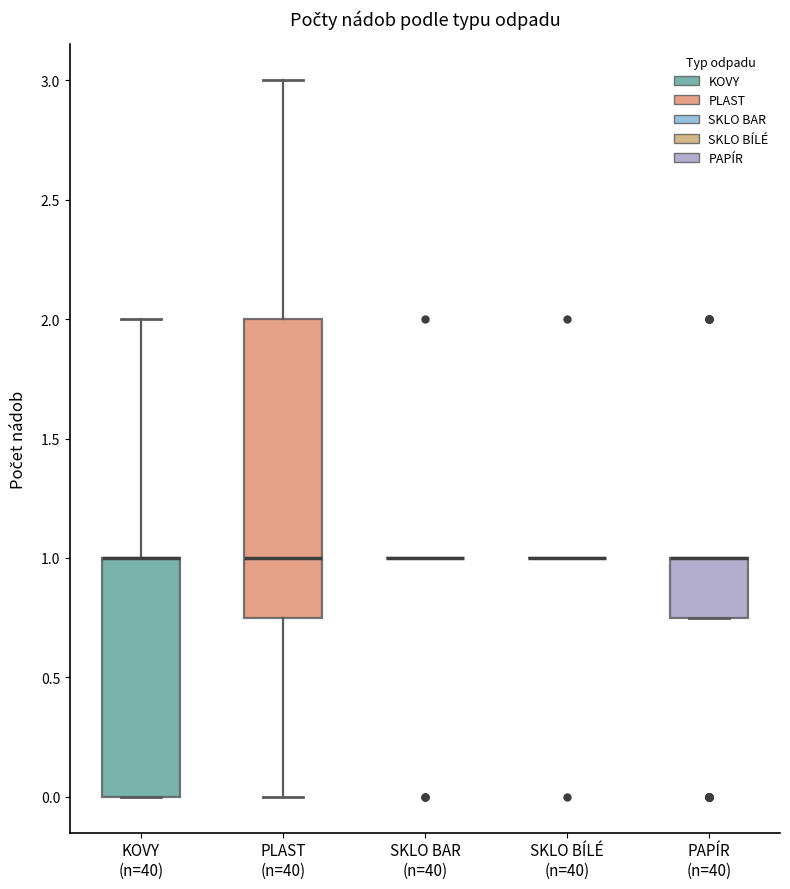

Reading left to right, transcribe this box plot: for each box, give where its median line is, the range the box spans, and where its two whiskers end, as read against the y-axis. The values are not printed on the chart, so give them approximately, as read against the axis.

KOVY (n=40): median 1.00 (drawn on the box's upper edge), box 0.00 to 1.00, whiskers 0.00 to 2.00
PLAST (n=40): median 1.00, box 0.75 to 2.00, whiskers 0.00 to 3.00
SKLO BAR (n=40): box collapsed to a line at 1.00, whiskers 1.00 to 1.00
SKLO BÍLÉ (n=40): box collapsed to a line at 1.00, whiskers 1.00 to 1.00
PAPÍR (n=40): median 1.00 (drawn on the box's upper edge), box 0.75 to 1.00, whiskers 0.75 to 1.00